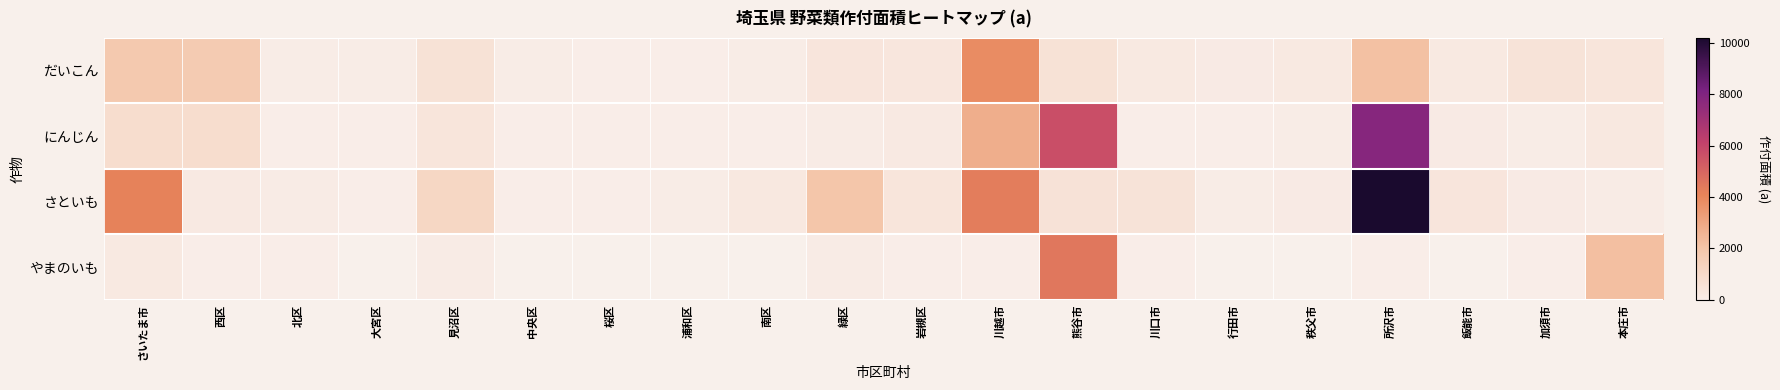

Is the value of やまのいも at 大宮区 greater than the value of さといも at 秩父市?

No